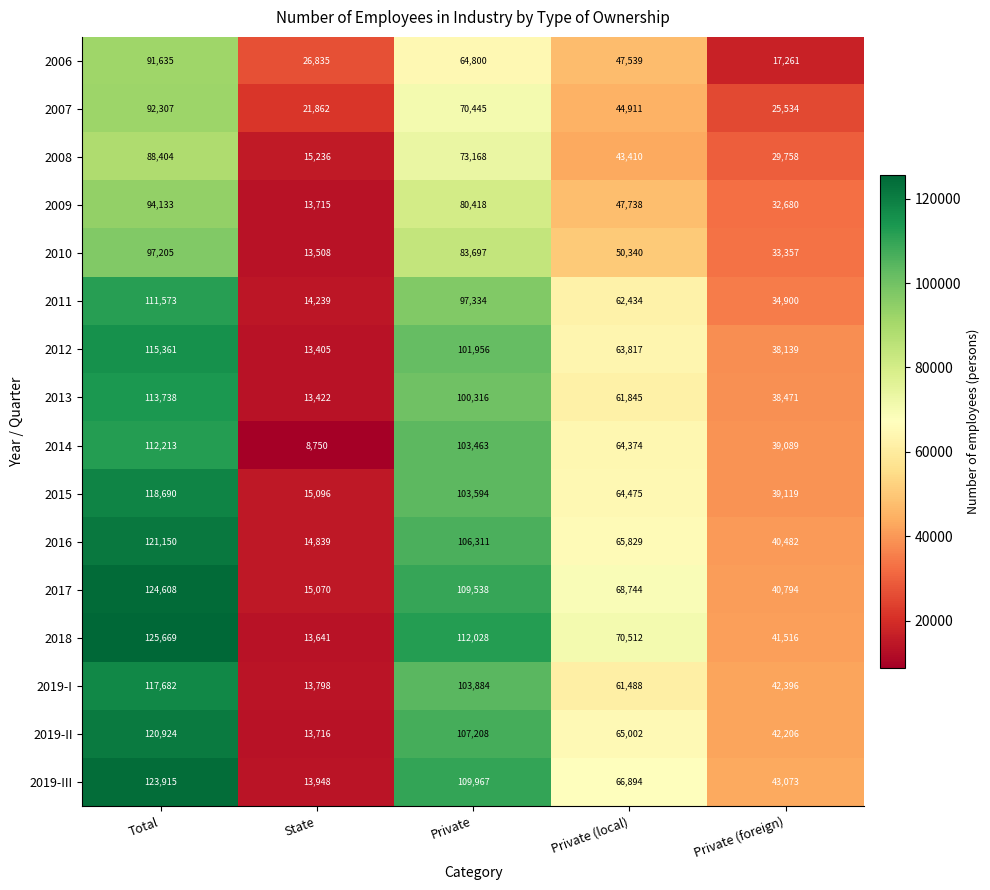

Which category has the highest value in the 2013 series?

Total